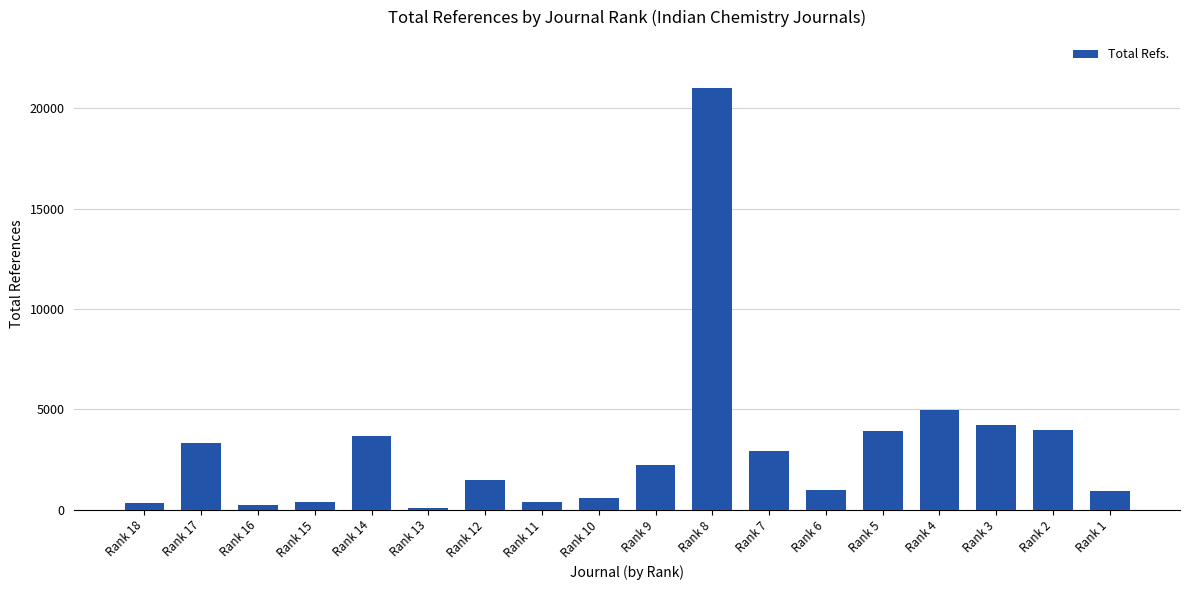

What is the ratio of the value at Rank 7 to the value at Rank 10?

4.9